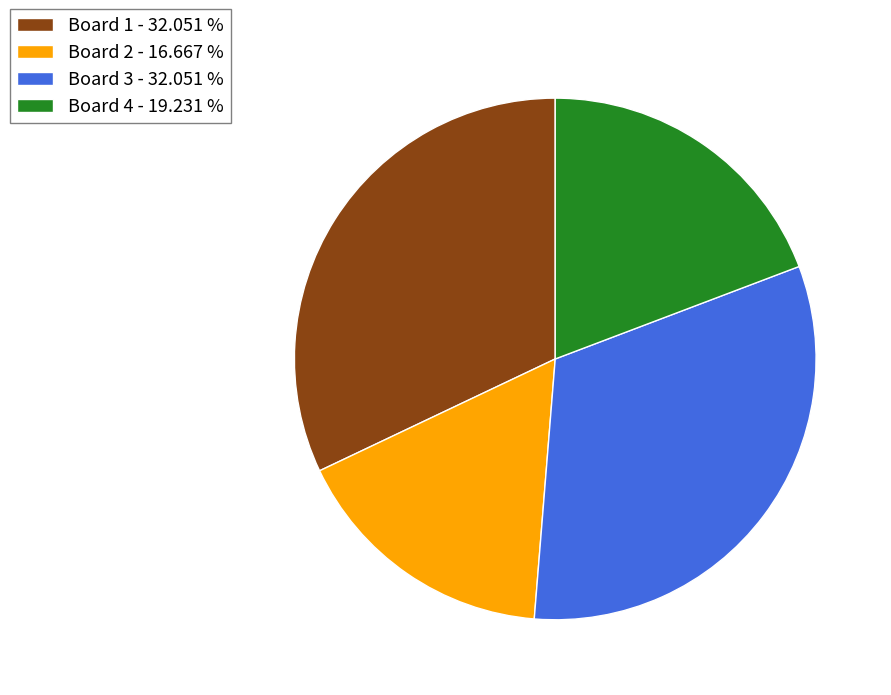

Is Board 3 - 32.051 % the majority of the pie?

No